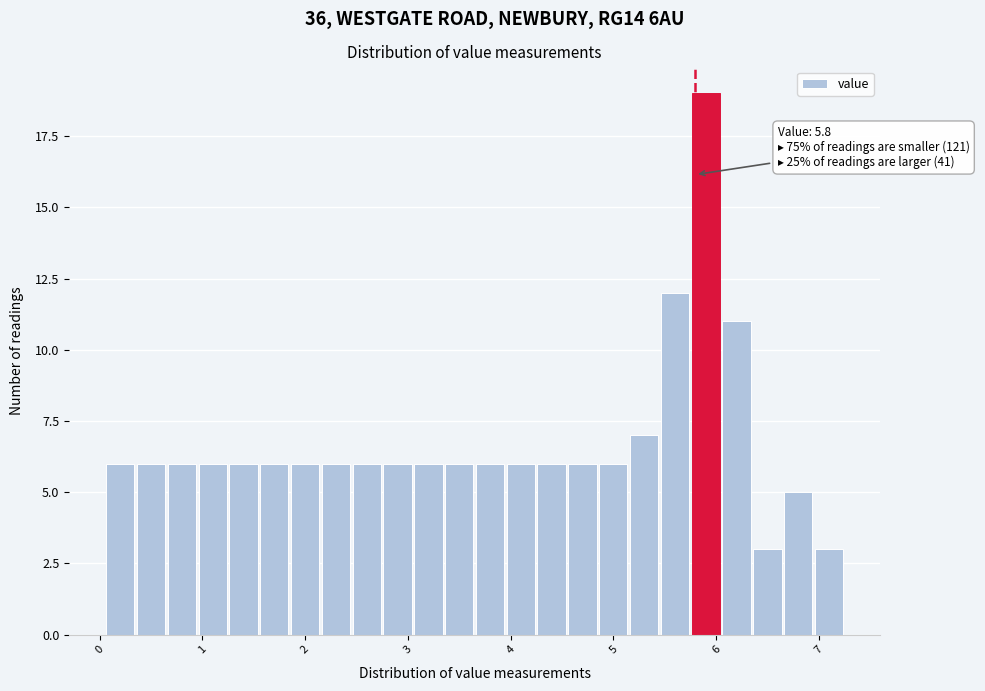

Around what value on the x-axis is the tallest bar? Give the approximate position of its centre, as read against the axis.

5.9